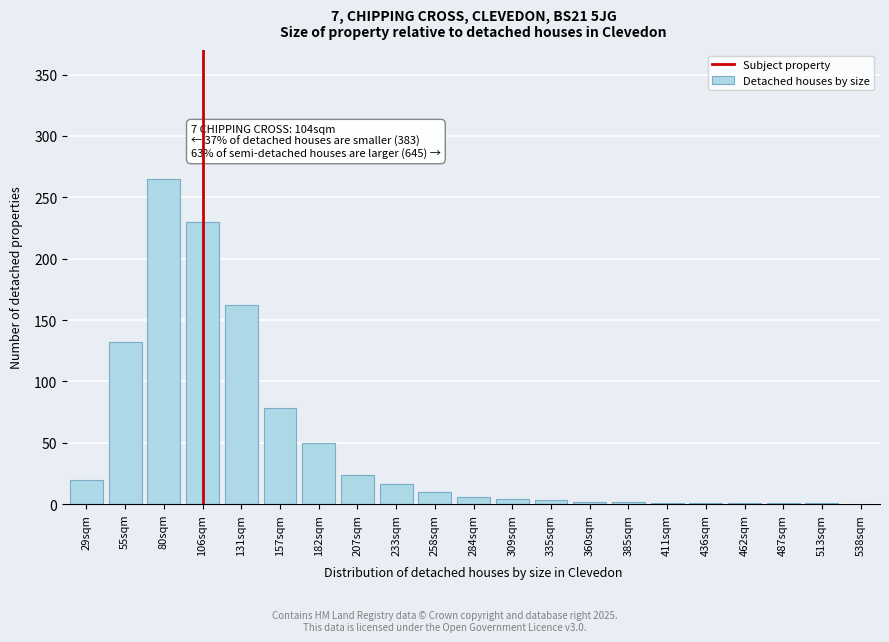

At which category does the chart reach its peak across all series?

80sqm